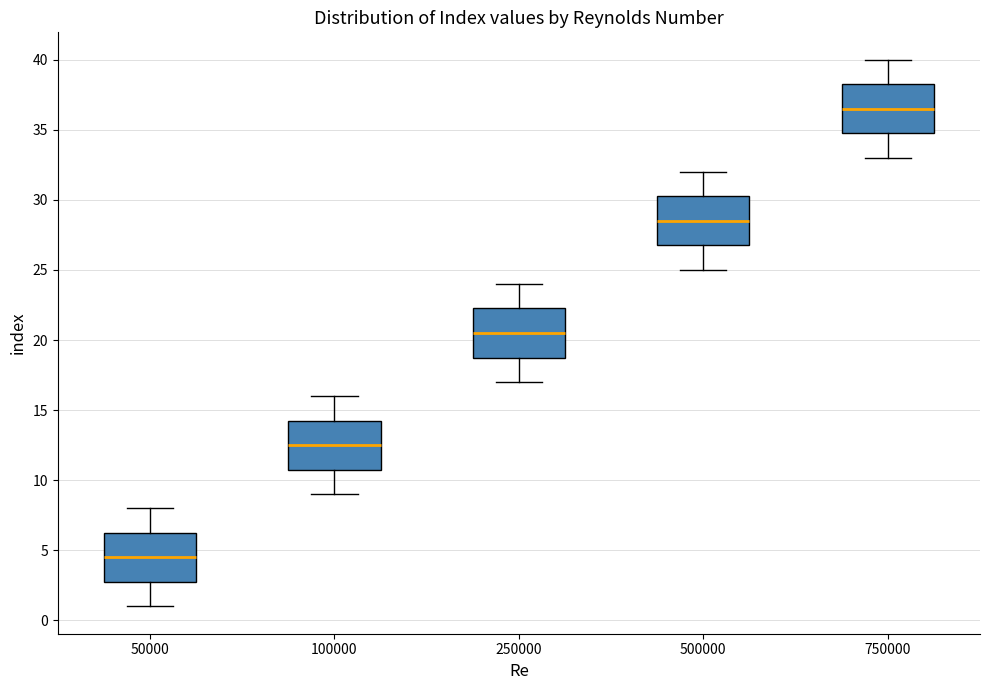

Reading left to right, transcribe this box plot: for each box, give where its median line is, the range the box spans, and where its two whiskers end, as read against the y-axis. The values are not printed on the chart, so give them approximately, as read against the axis.

50000: median 4.5, box 3.0 to 6.5, whiskers 1.0 to 8.0
100000: median 12.5, box 11.0 to 14.5, whiskers 9.0 to 16.0
250000: median 20.5, box 19.0 to 22.5, whiskers 17.0 to 24.0
500000: median 28.5, box 27.0 to 30.5, whiskers 25.0 to 32.0
750000: median 36.5, box 35.0 to 38.5, whiskers 33.0 to 40.0